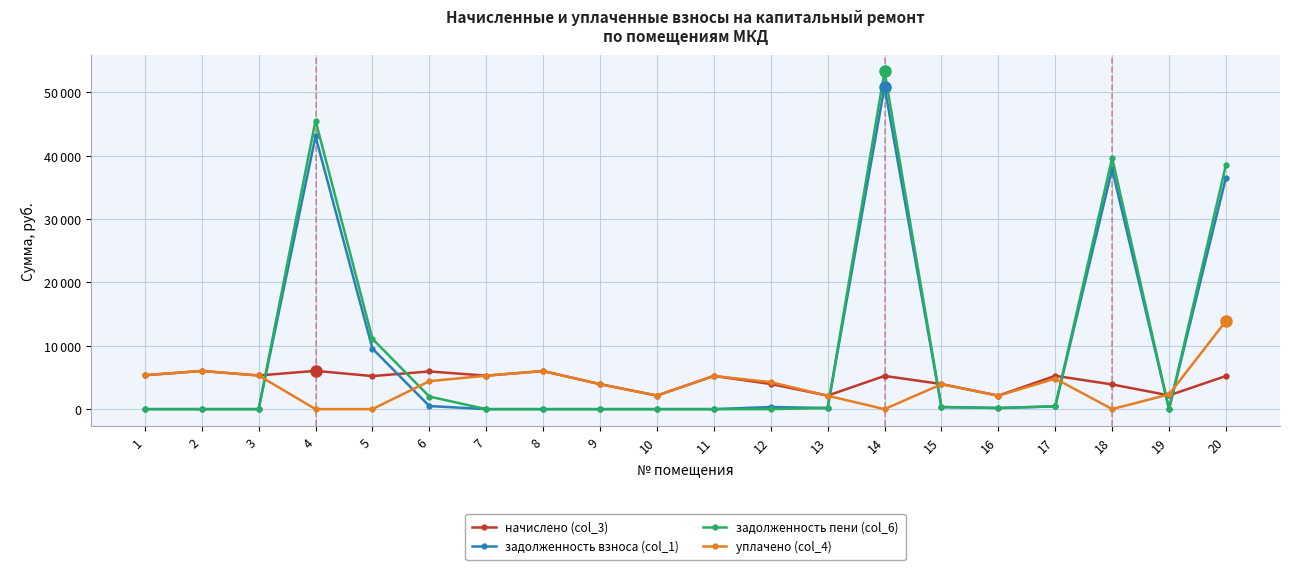

At which label is уплачено (col_4) closest to 6954?

2